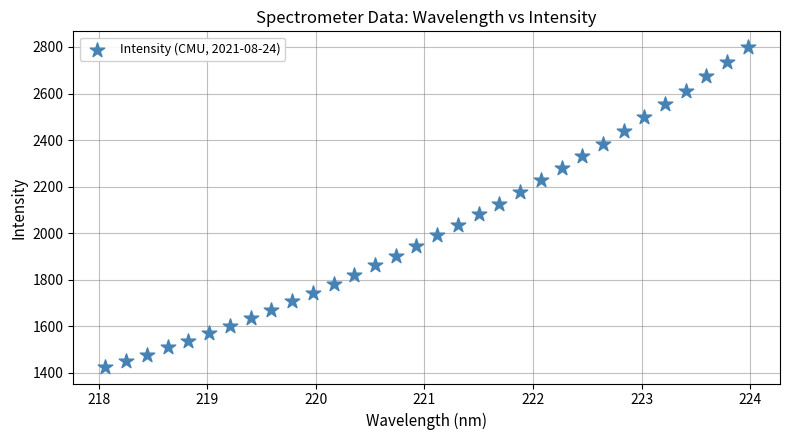

What is the range of Y values (max minus min)?

1375.6